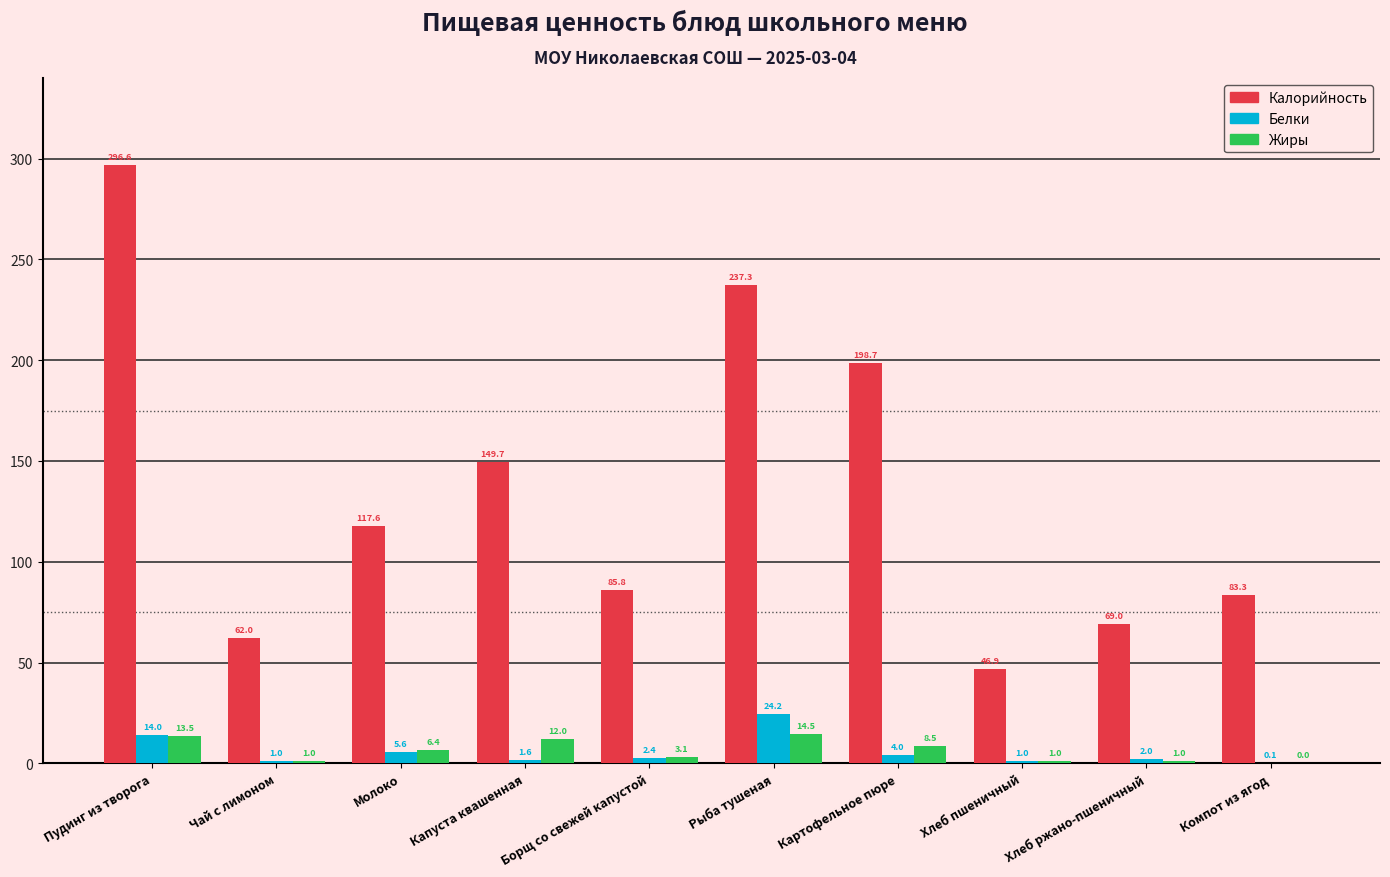

What is the sum of the Калорийность values at Хлеб ржано-пшеничный and Рыба тушеная?

306.3